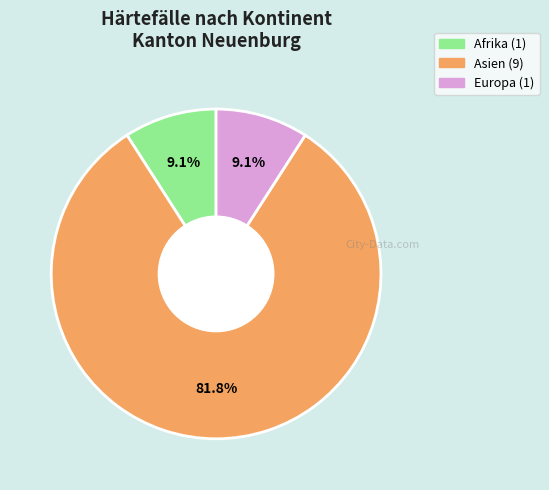

Is there any slice that represents more than half of the pie?

Yes